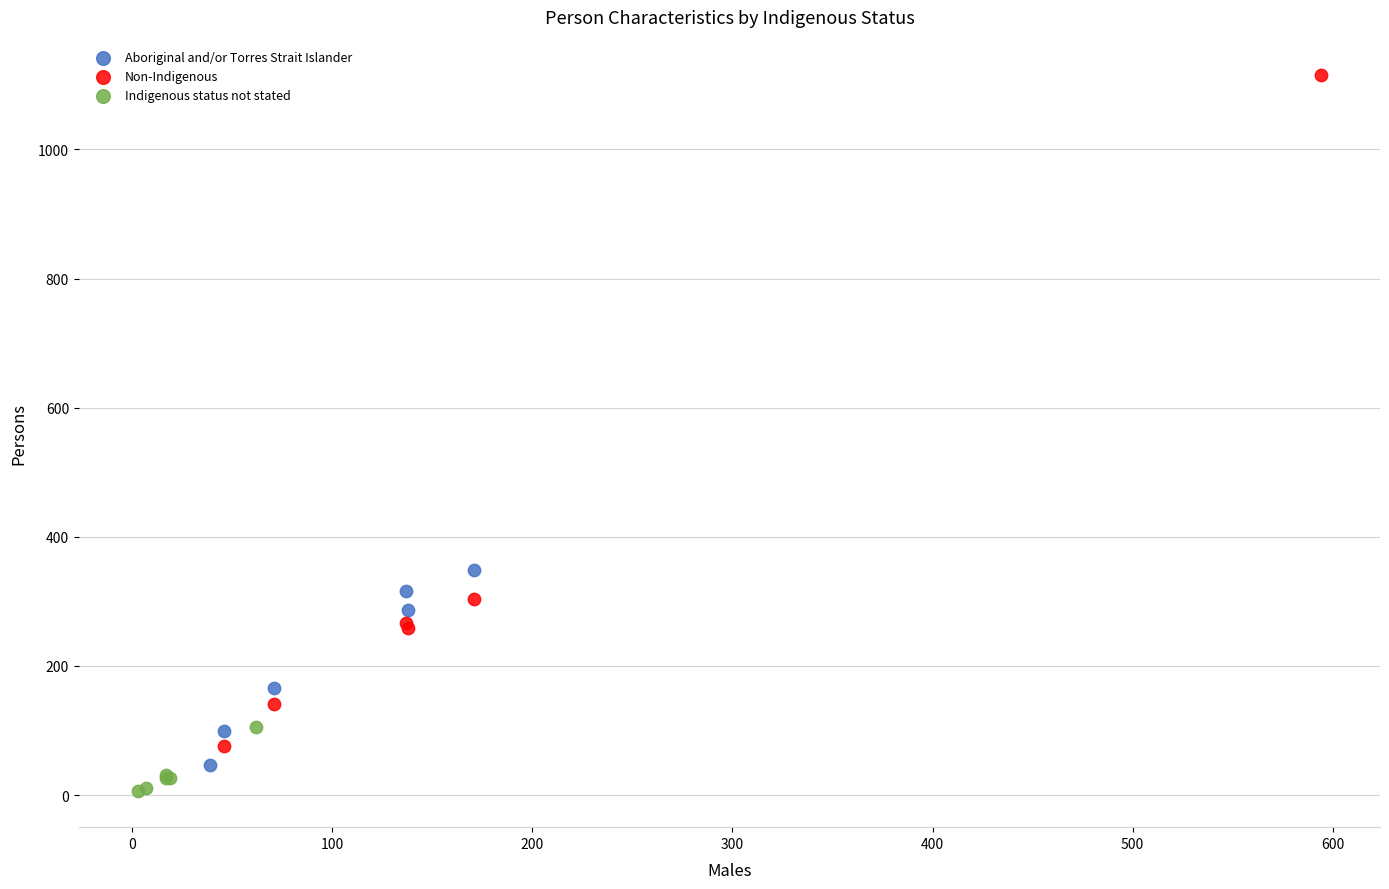

Which series has the largest Y range (max minus min)?

Non-Indigenous